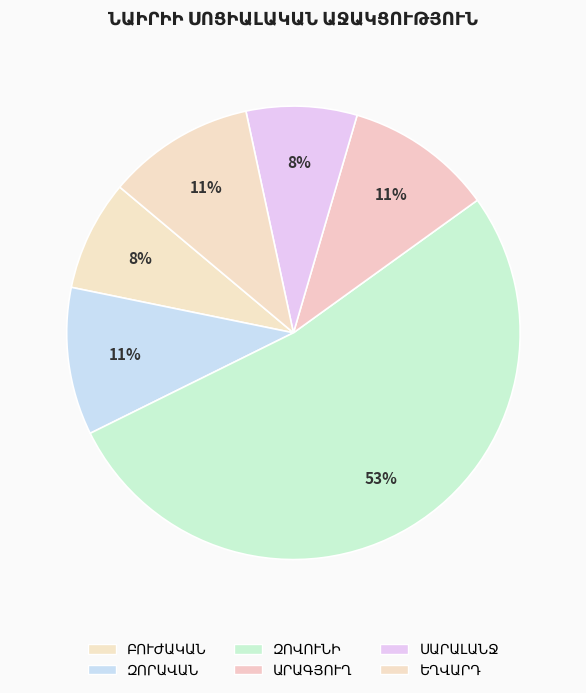

Which category accounts for the majority?

ԶՈՎՈՒՆԻ